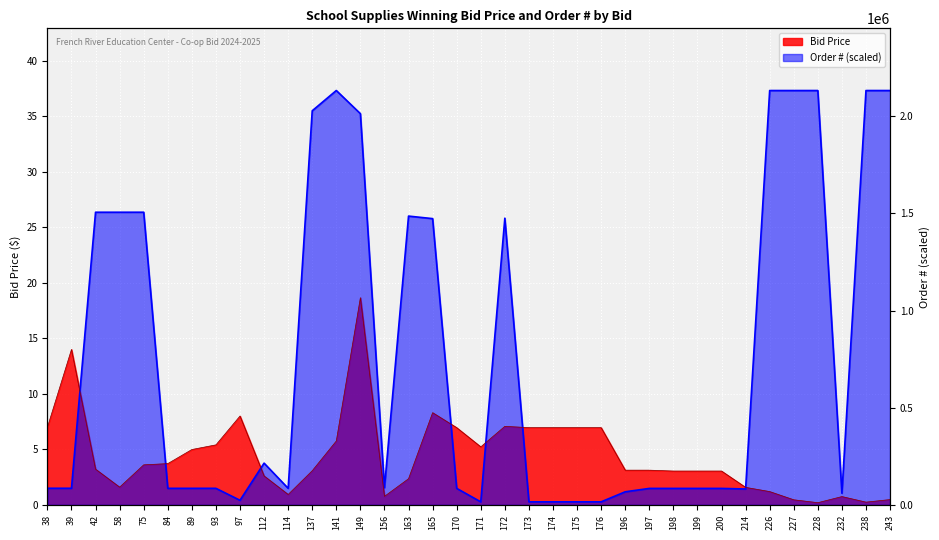

At which category is the sum across all series the highest?

149